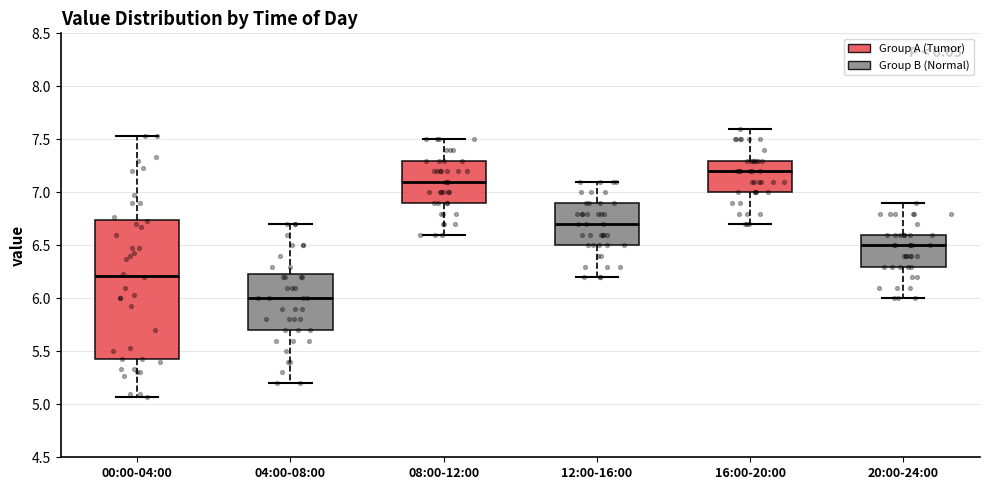

Where does the median line of the box for 04:00-08:00 sit on the y-axis? The values are not printed on the chart, so give them approximately, as read against the axis.

6.00